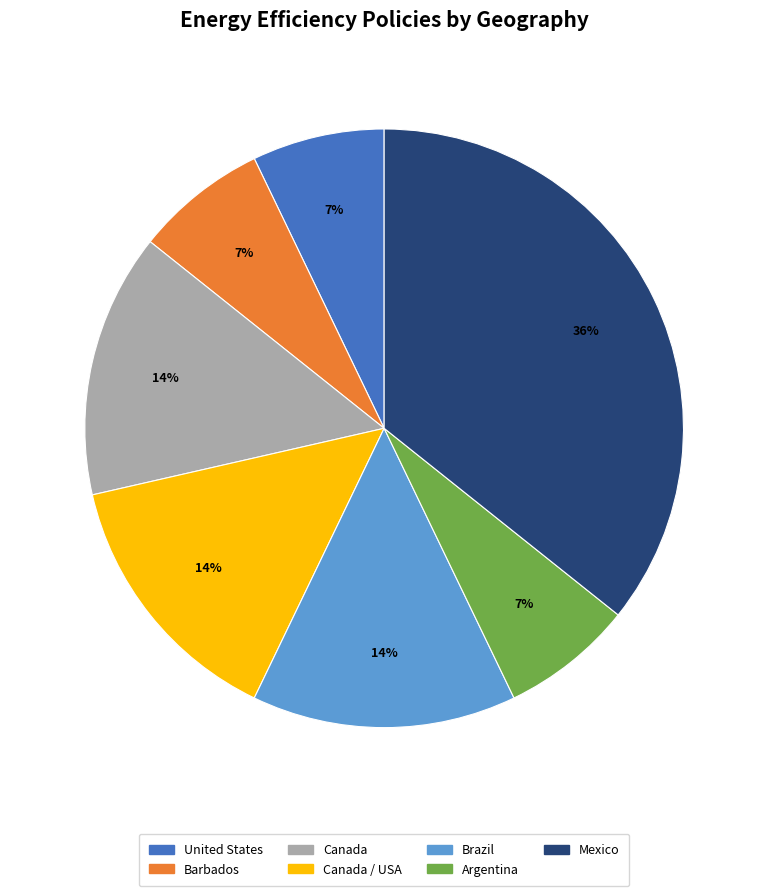

Which slice is the largest?

Mexico